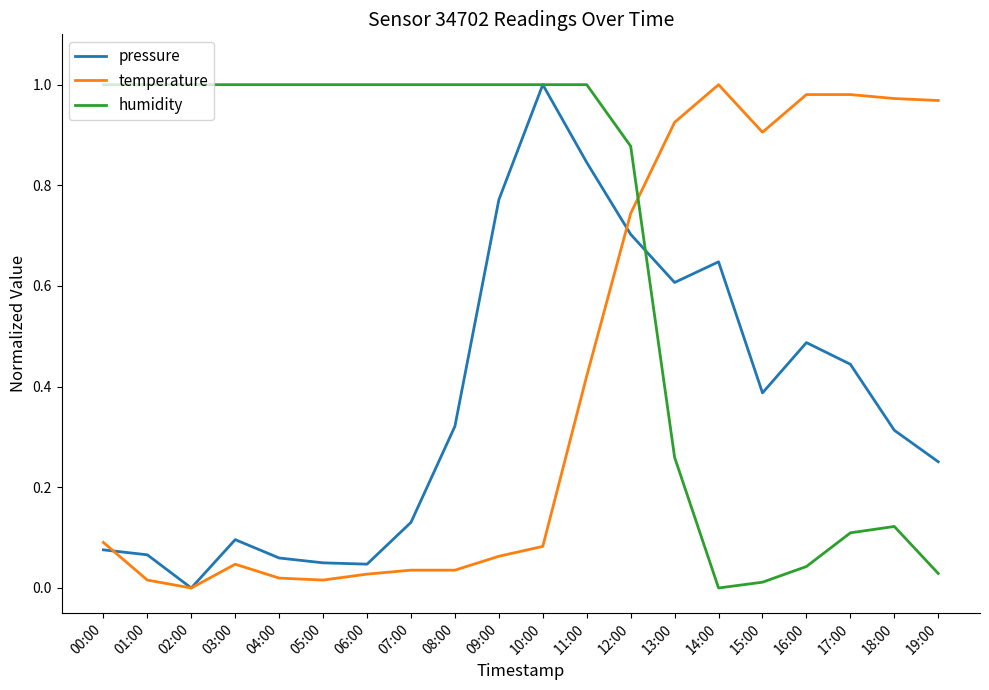

How many distinct data groups are displayed?

3